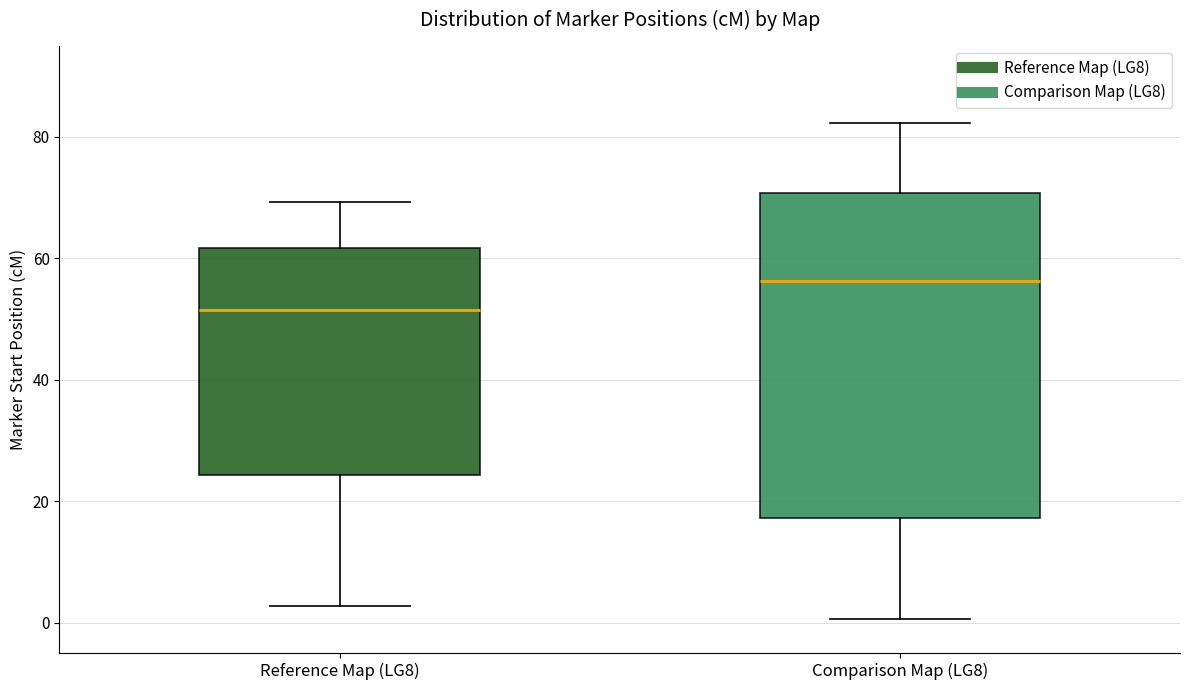

Reading left to right, read every box against the y-axis: the position of its median line, the range the box covers, and the ends of its whiskers. The values are not printed on the chart, so give them approximately, as read against the axis.

Reference Map (LG8): median 52, box 24 to 62, whiskers 2 to 70
Comparison Map (LG8): median 56, box 18 to 70, whiskers 0 to 82